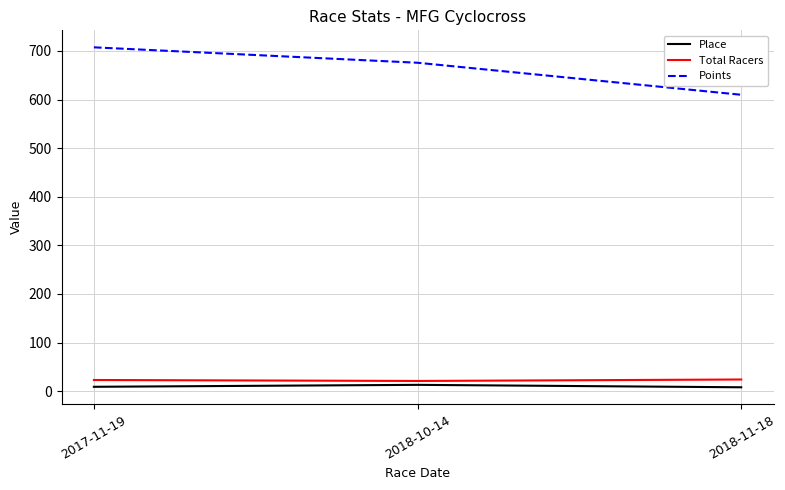

What is the maximum value for Points?

707.5